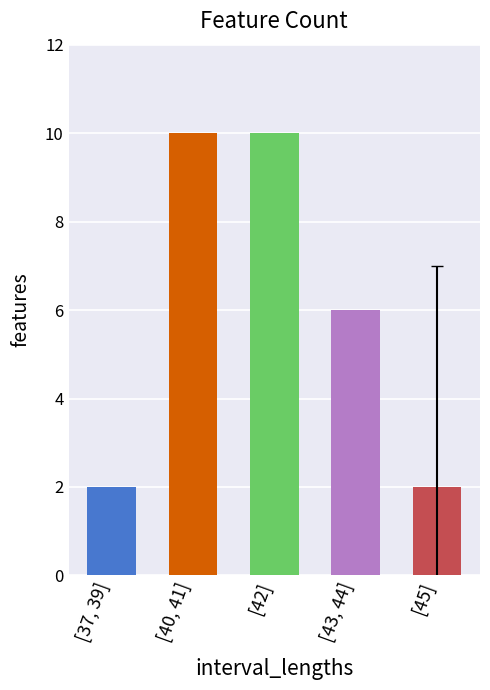

What is the difference between the second highest and minimum values?

8